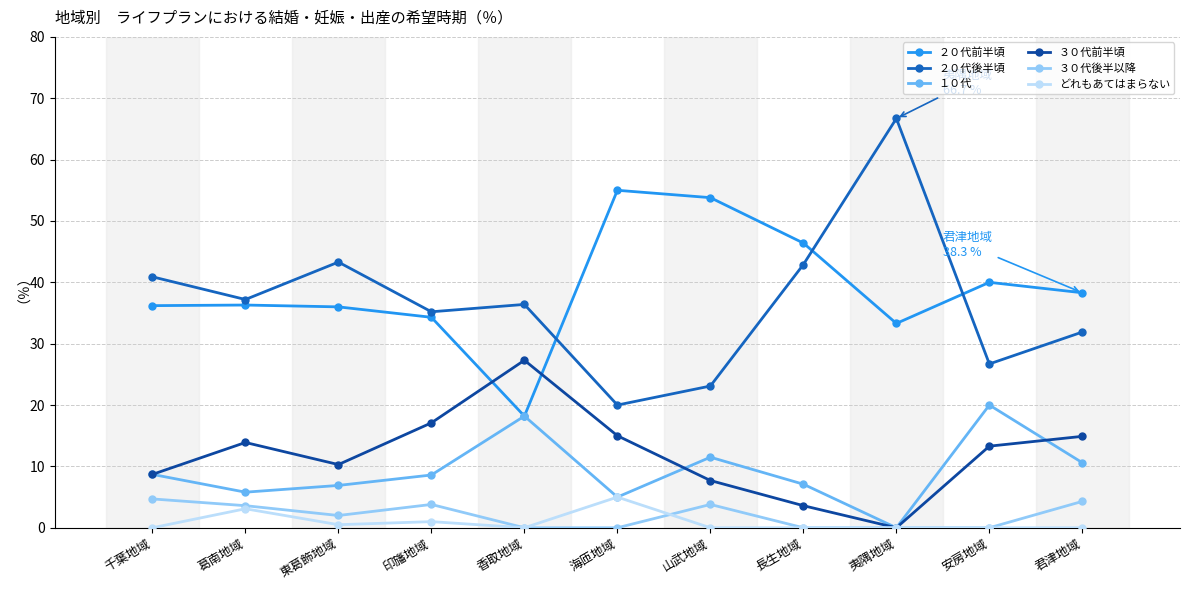

What is the value of the ２０代前半頃 point at the 2nd from the left?

36.3